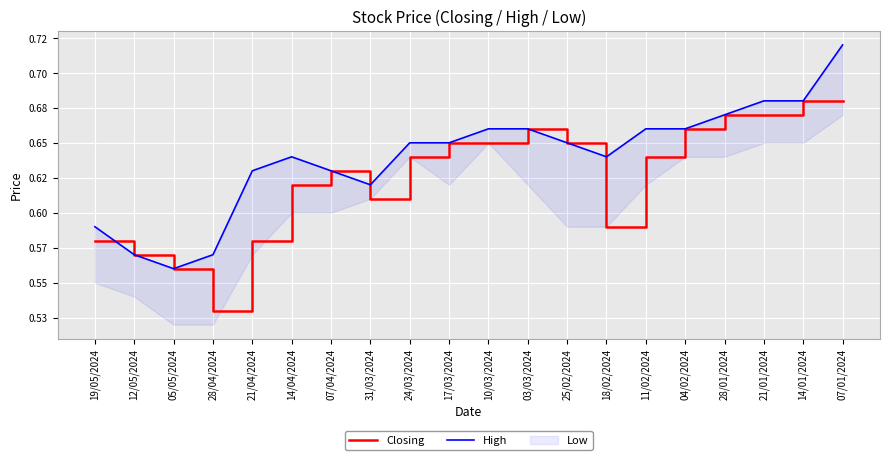

What is the label of the 9th point from the right?

03/03/2024